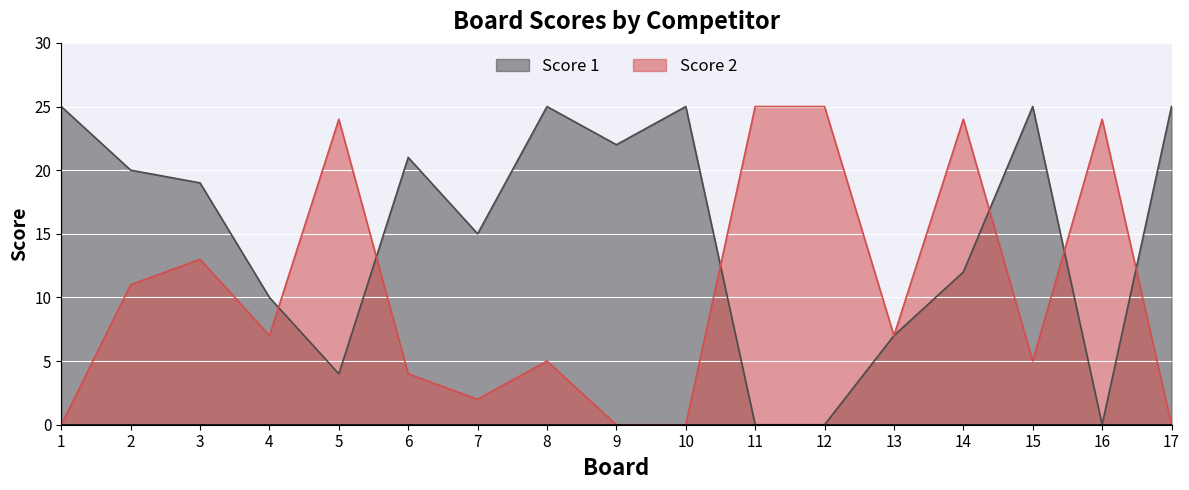

What are all the series names shown in the legend?

Score 1, Score 2